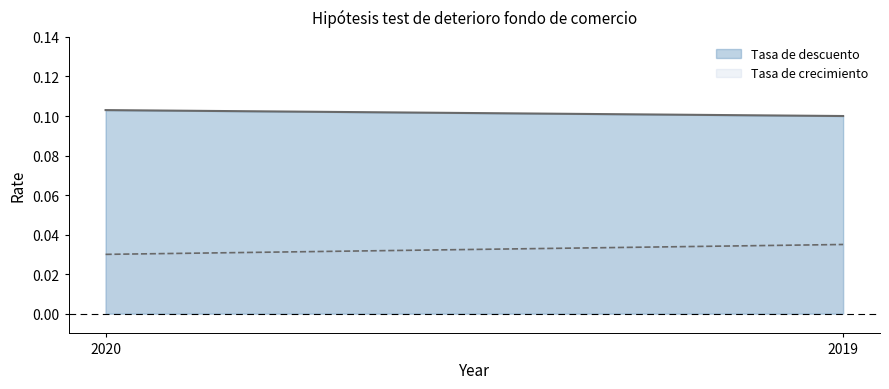

At 2020, list the series in order from smallest to largest.

Tasa de crecimiento, Tasa de descuento